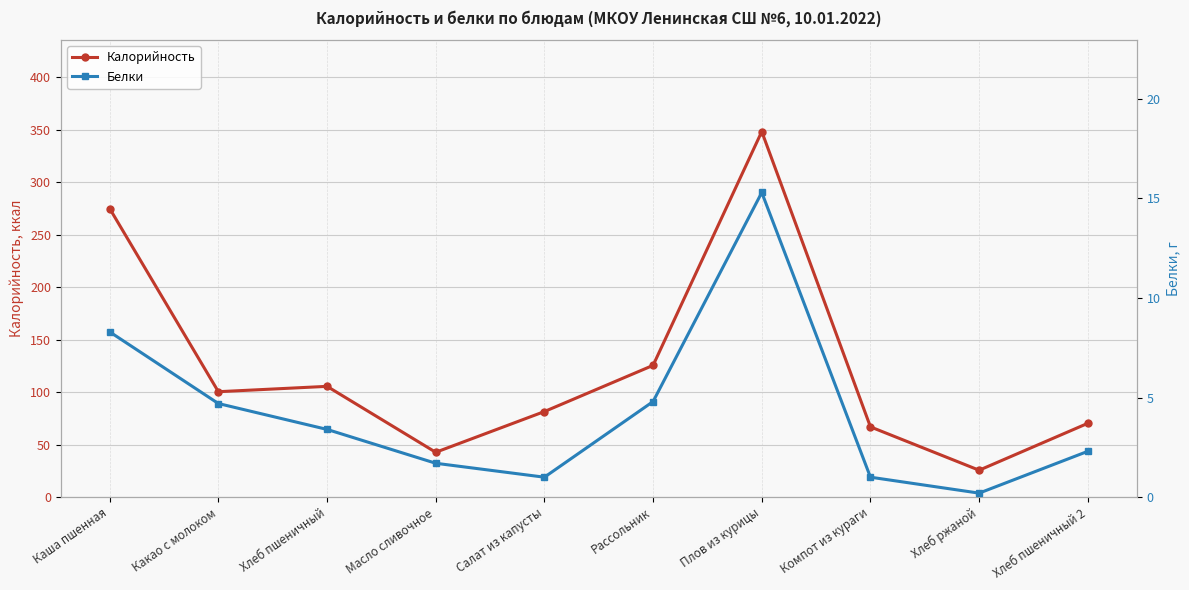

Does the chart have visible grid lines?

Yes